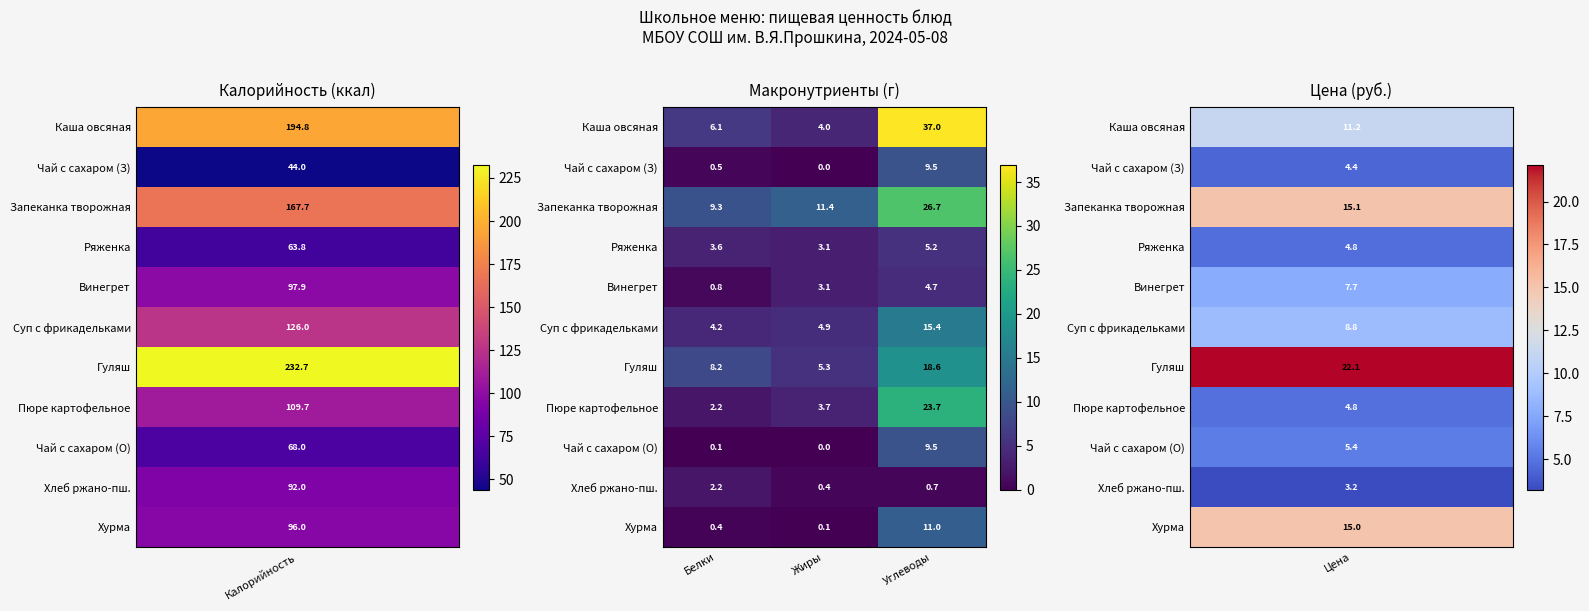

Which series has the largest range (max minus min)?

Каша овсяная